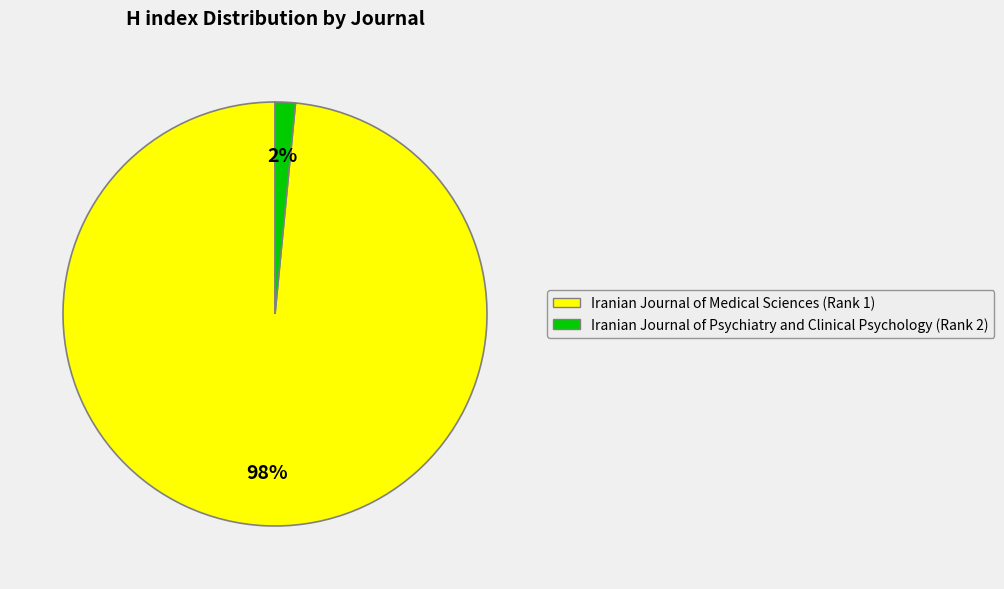

Which slice represents more than half of the pie?

Iranian Journal of Medical Sciences (Rank 1)